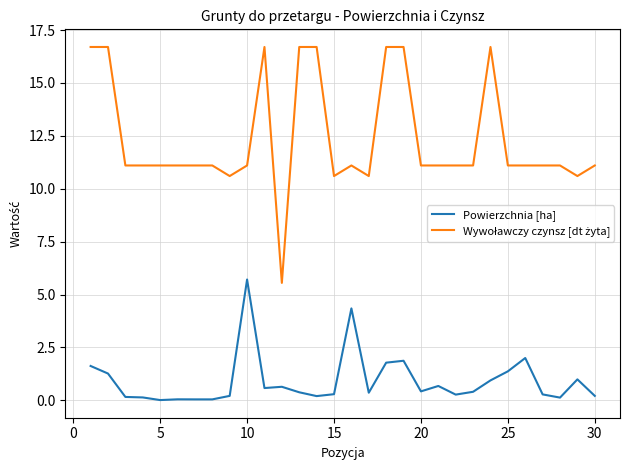

How many lines are shown in the chart?

2